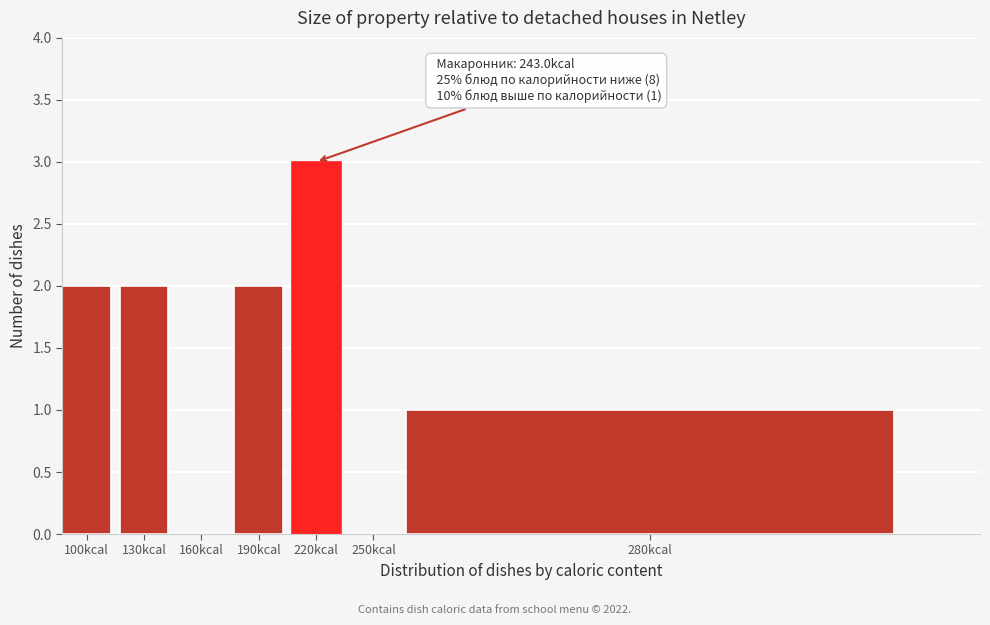

Reading left to right, transcribe all the data shown in this chart.

100kcal=2	130kcal=2	160kcal=0	190kcal=2	220kcal=3	250kcal=0	280kcal=1